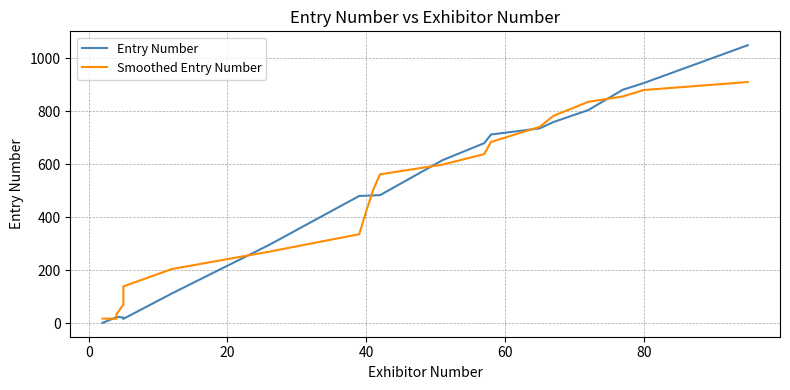

True or false: Smoothed Entry Number and Entry Number cross at least once.

True